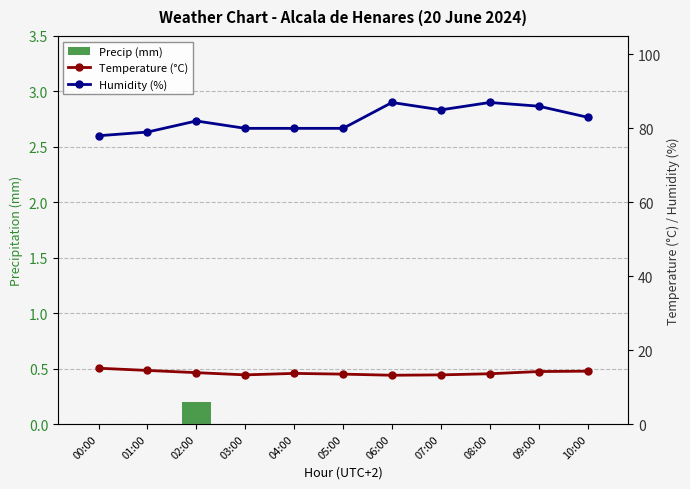

What is the label of the 9th bar from the left?

08:00